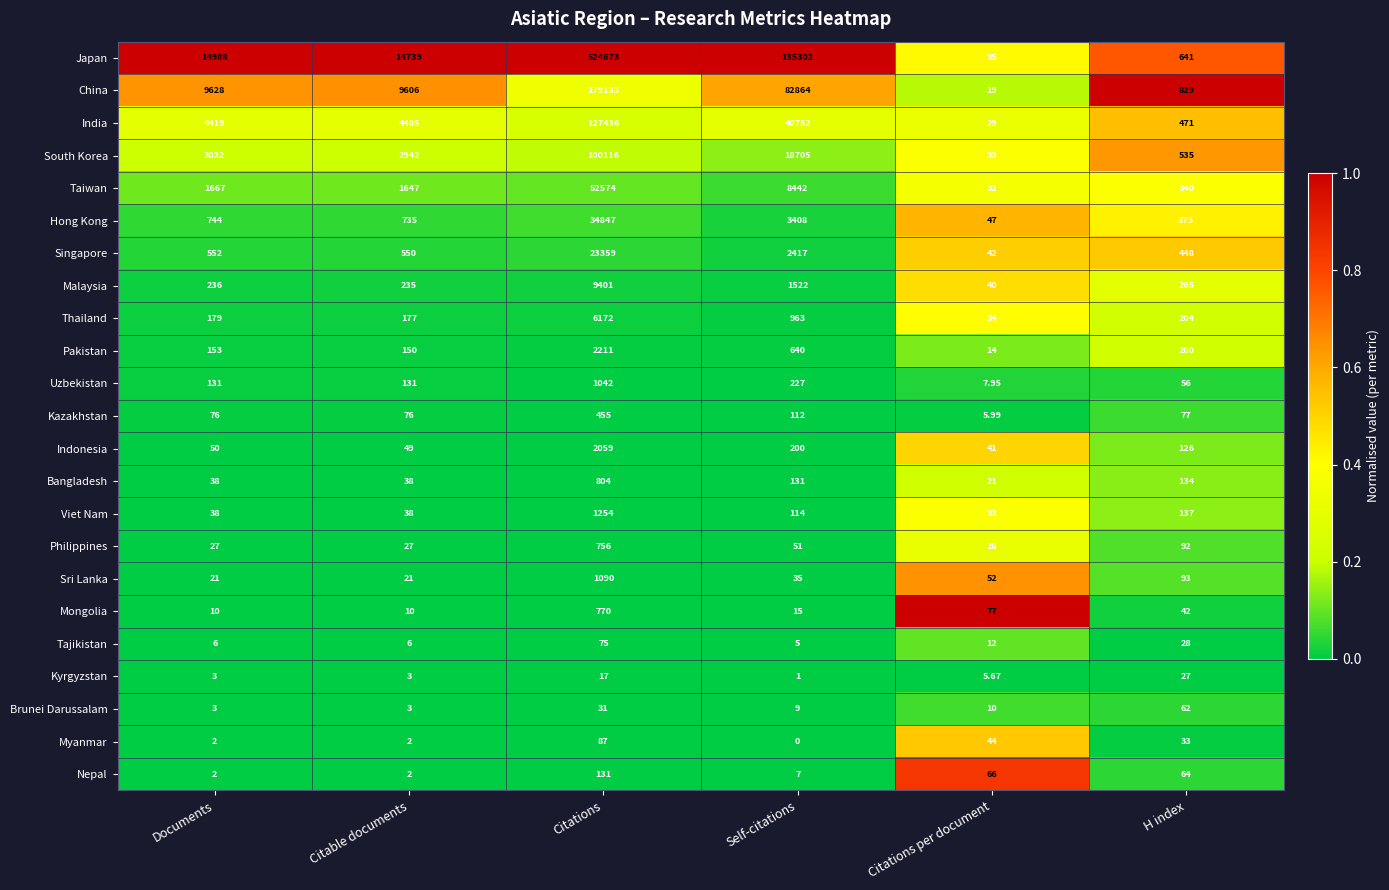

At how many categories does at least one series exceed 0?

6